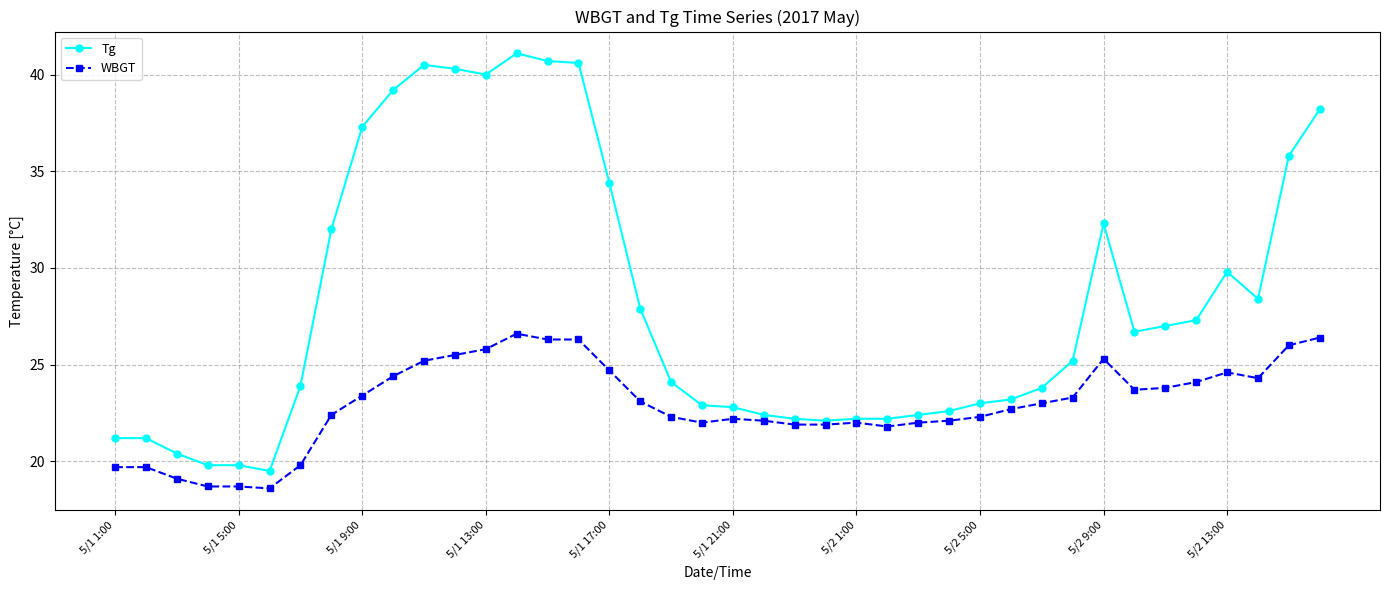

Which series has the widest spread of values?

Tg